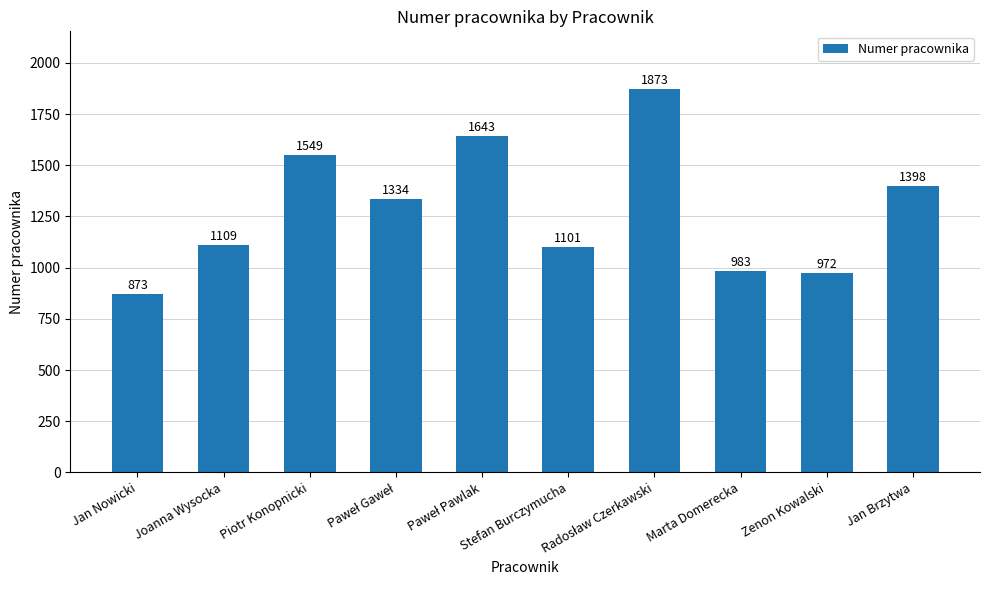

What is the minimum value shown in the chart?

873